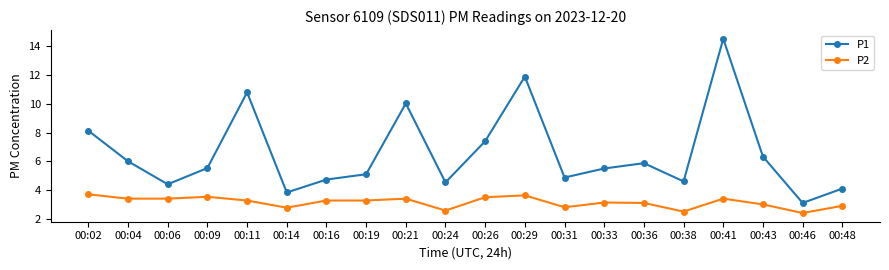

At which category does P1 reach its first local valley?

00:06